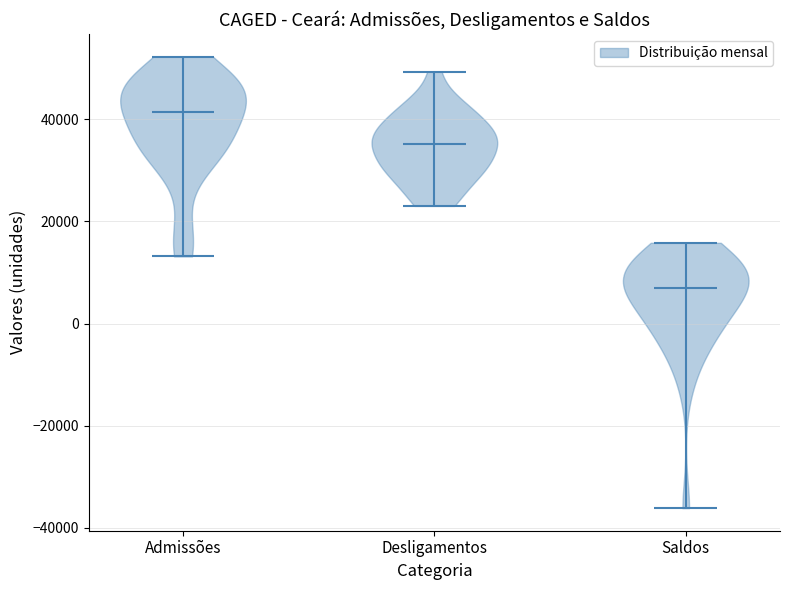

Reading left to right, read every violin against the y-axis: where its median line is, and the lowest and highest points it reaches. The values are not printed on the chart, so give them approximately, as read against the axis.

Admissões: median line 42000, lowest point 14000, highest point 52000
Desligamentos: median line 36000, lowest point 24000, highest point 50000
Saldos: median line 6000, lowest point -36000, highest point 16000